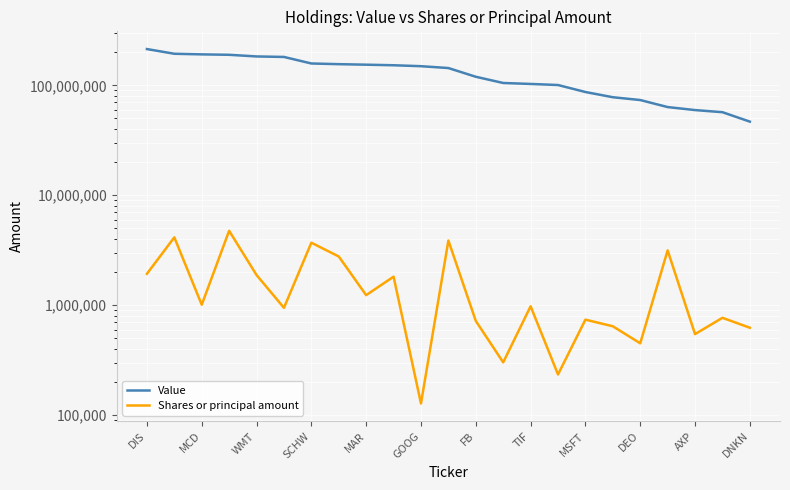

Which category has the highest value across all series?

DIS